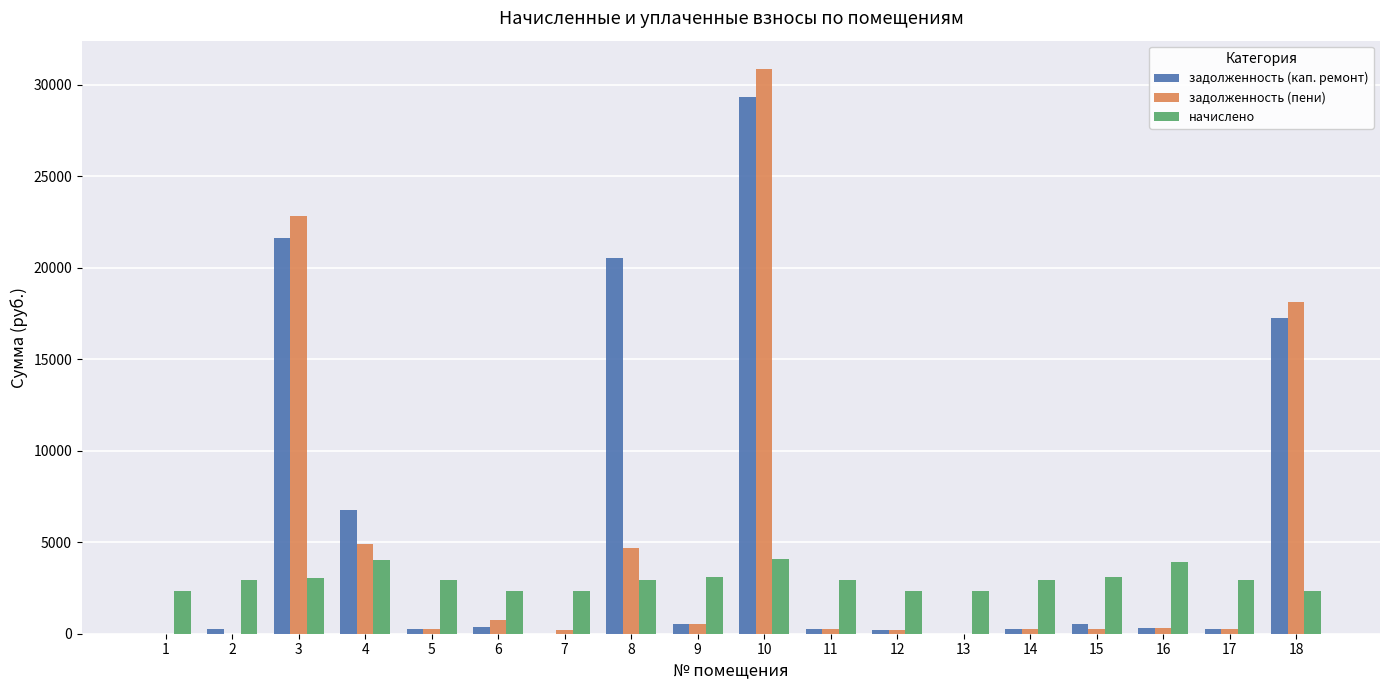

How many values in the начислено series exceed 2925?

9